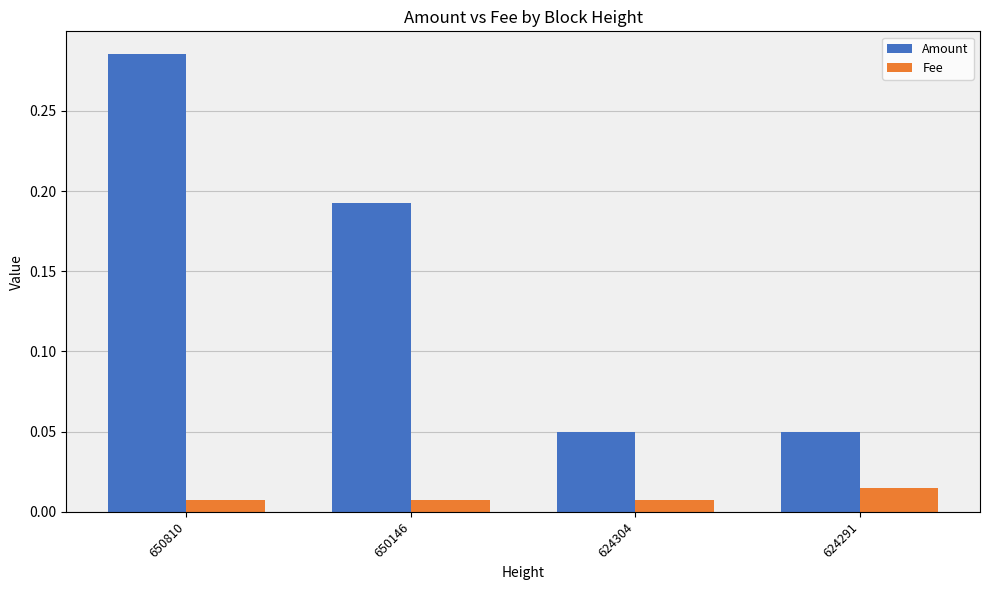

Which series changed the most between 650810 and 624304?

Amount